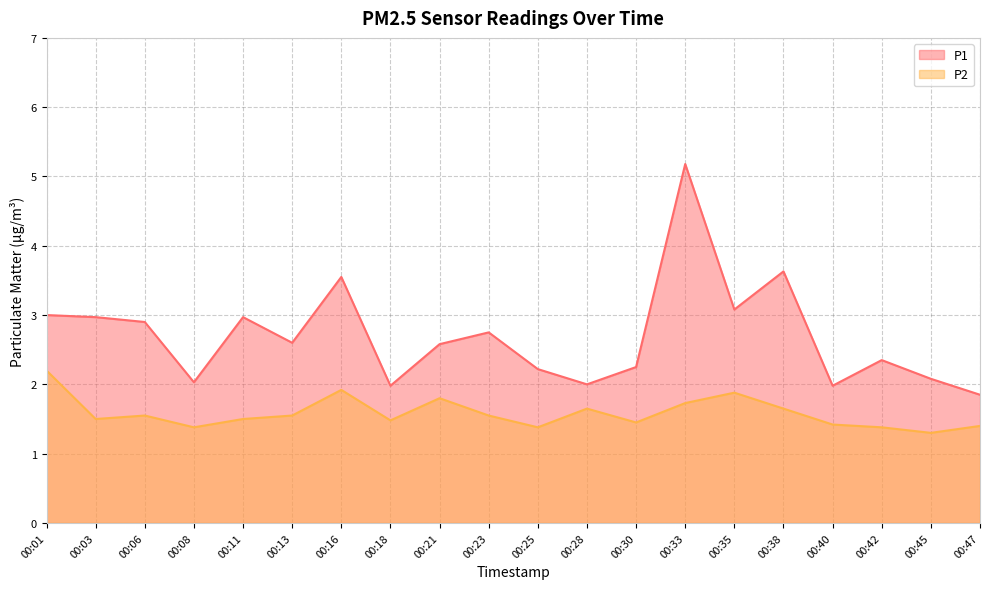

List the series in order of their overall mean, highest first.

P1, P2